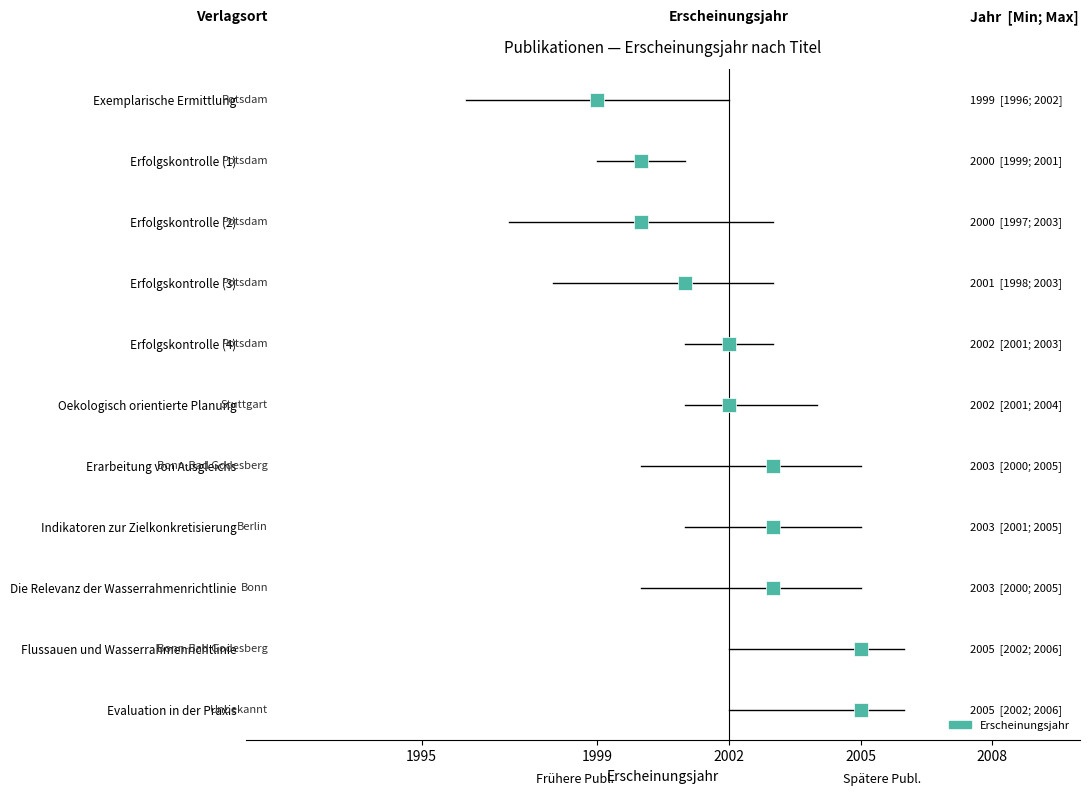

Which has a higher value, Potsdam or Berlin?

Berlin